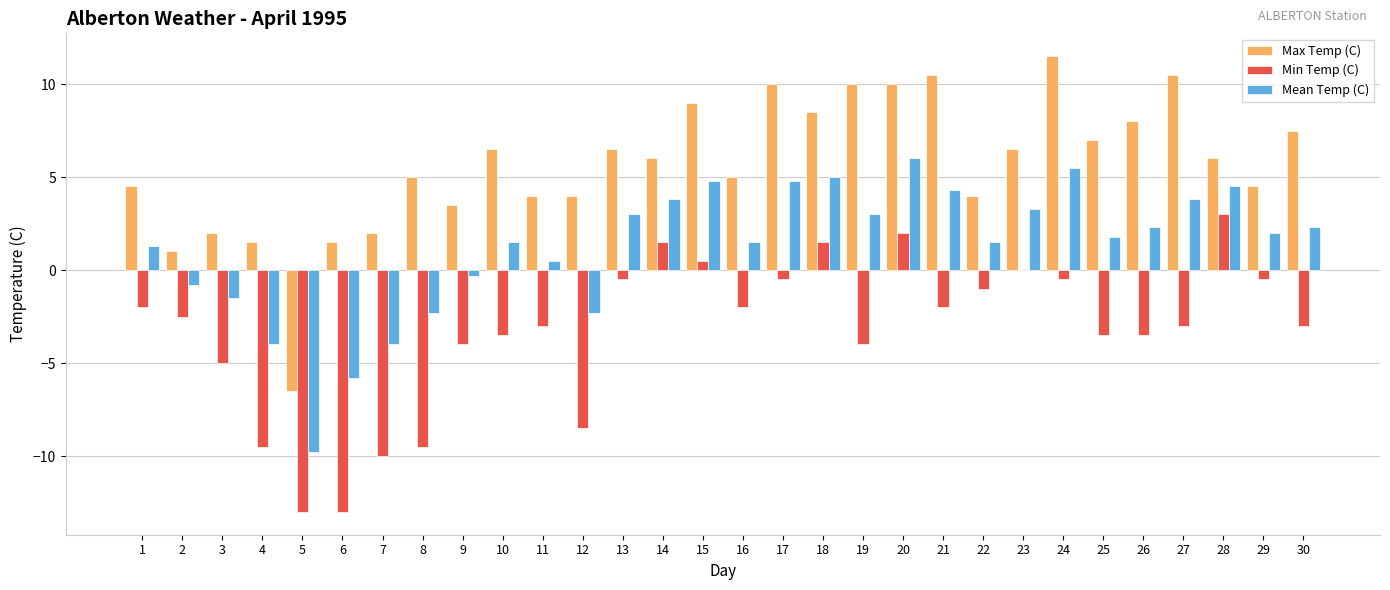

Count the number of categories in the chart.

30